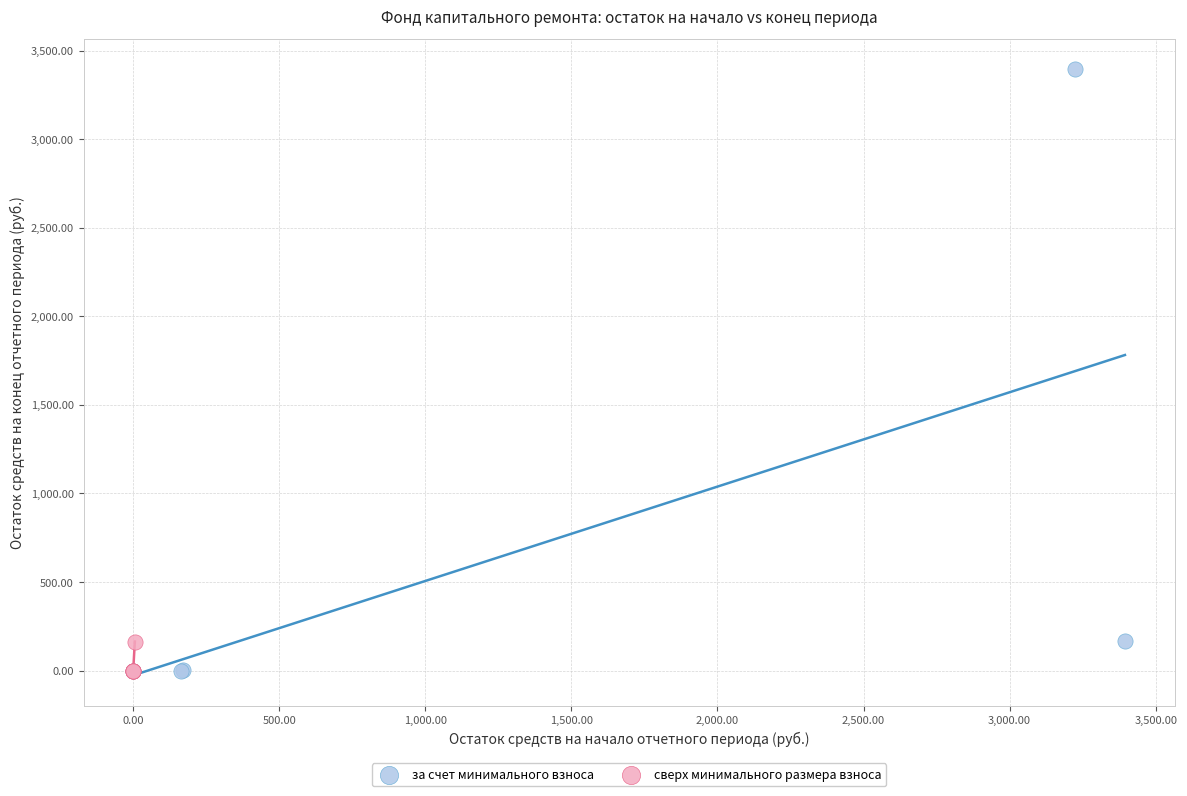

Which series reaches the maximum Y coordinate?

за счет минимального взноса